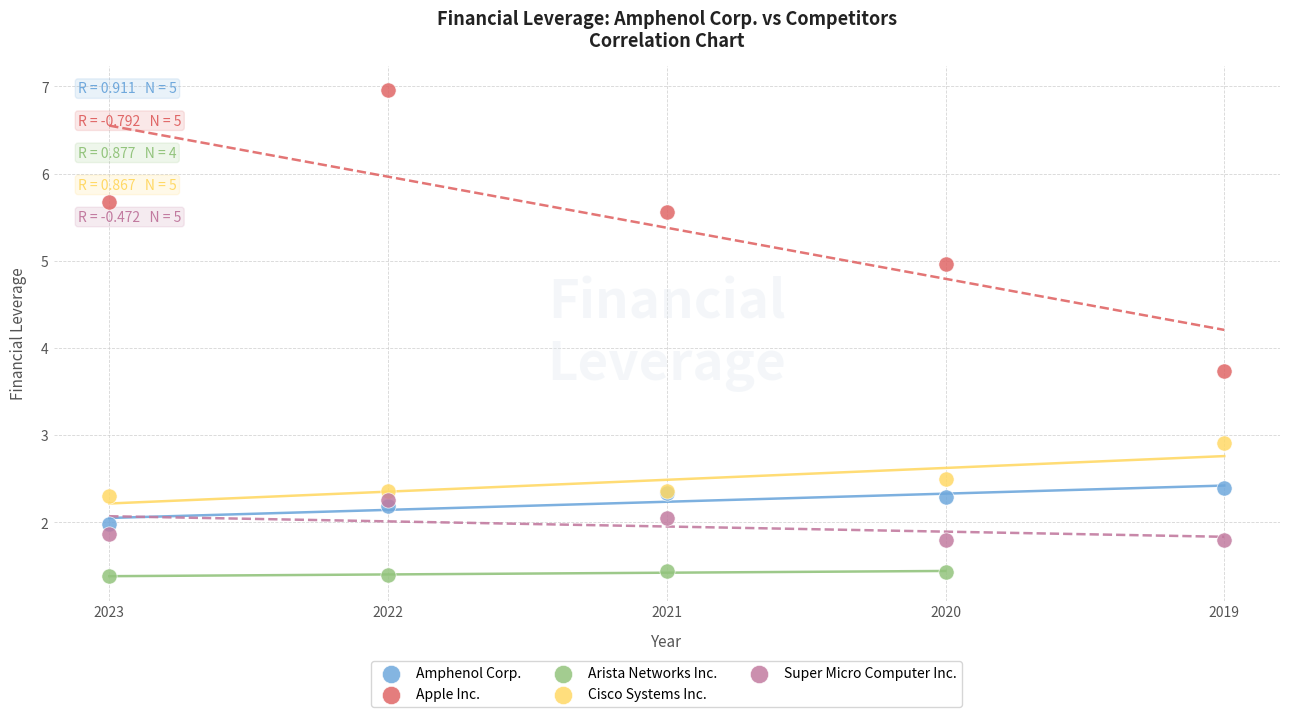

Which series contains the highest Y value?

Apple Inc.